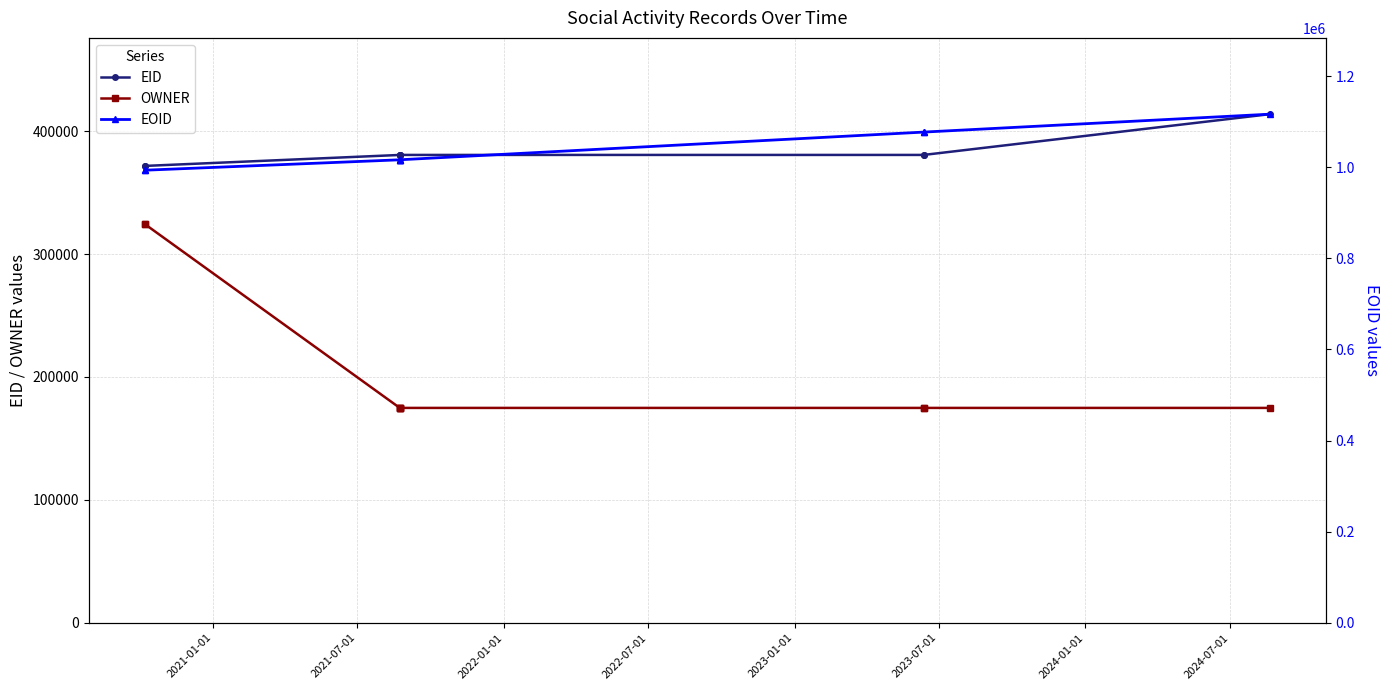

How many data points does each series have?

9